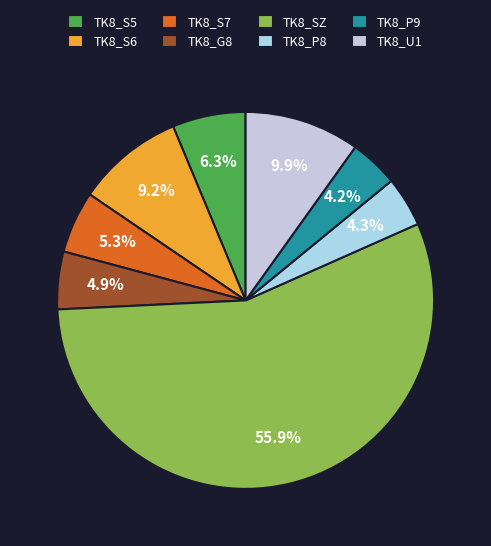

How many slices are in this pie chart?

8